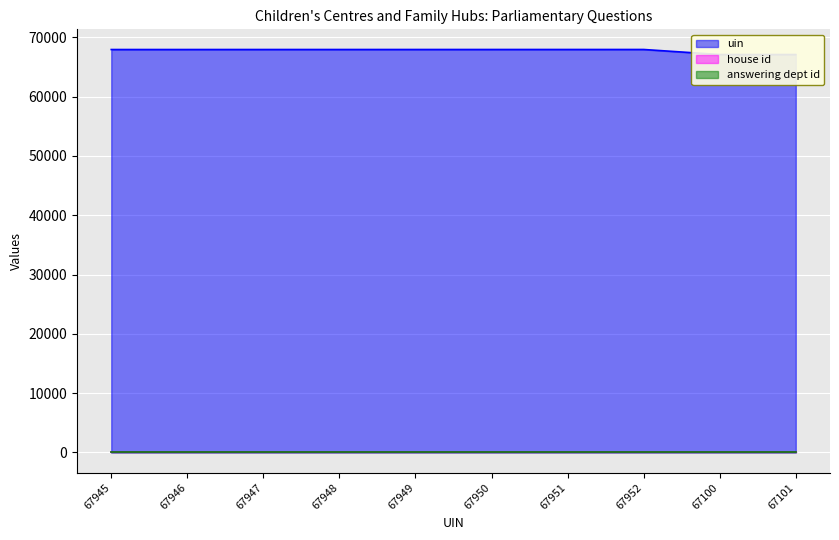

True or false: answering dept id and uin intersect in this chart.

False